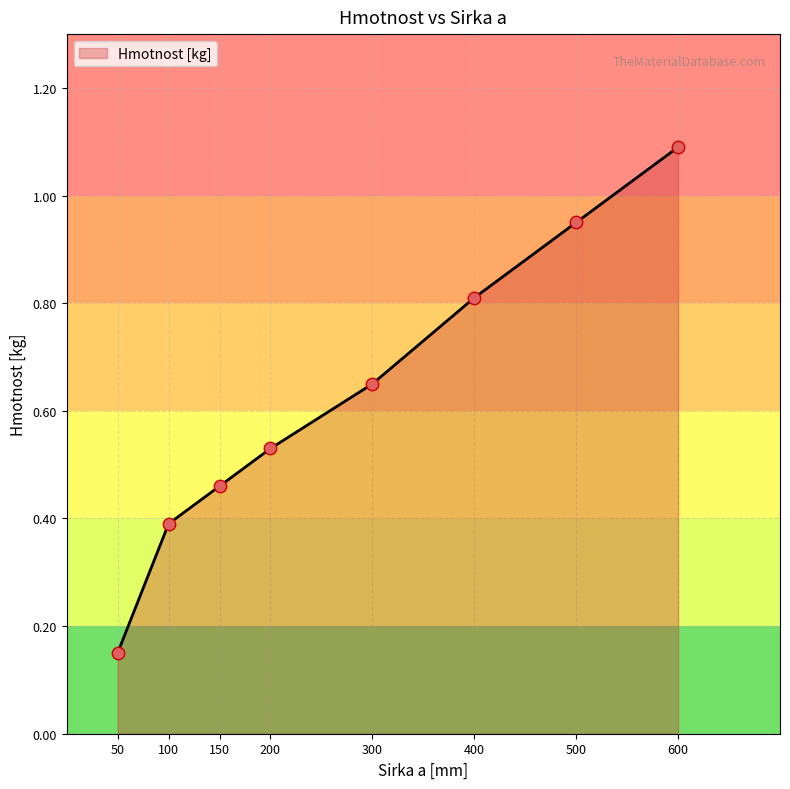

Which has a higher value, 300 or 500?

500